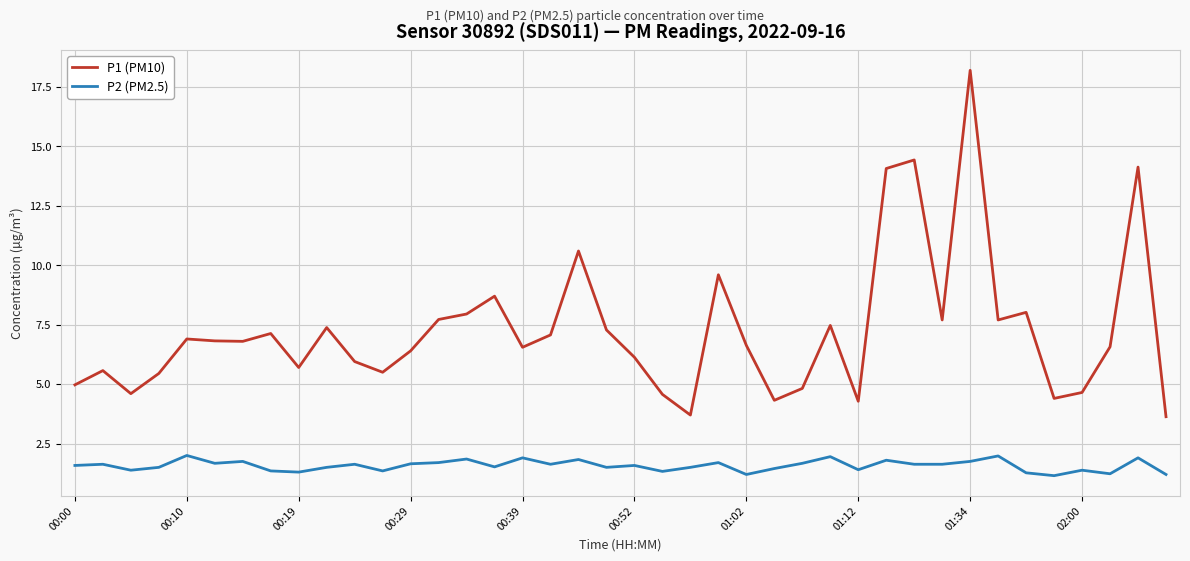

Which series has the largest range (max minus min)?

P1 (PM10)